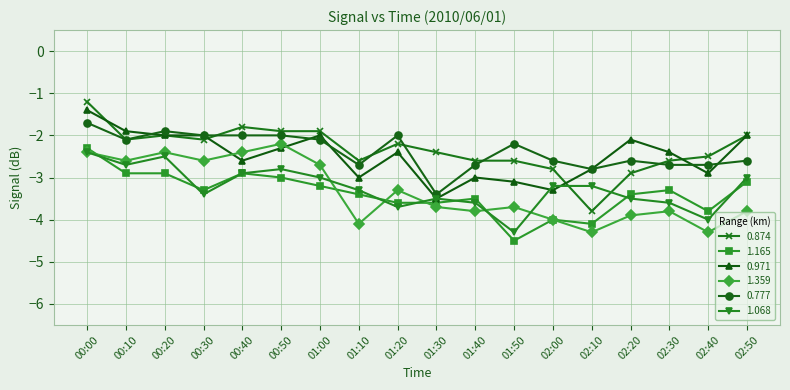

How many distinct data groups are displayed?

6